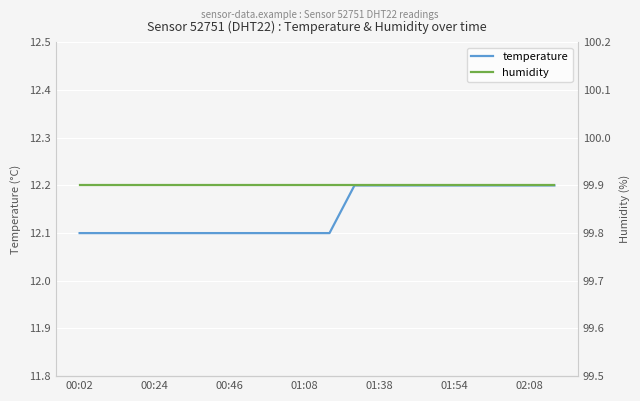

What is the total value across all series at 11?

112.1